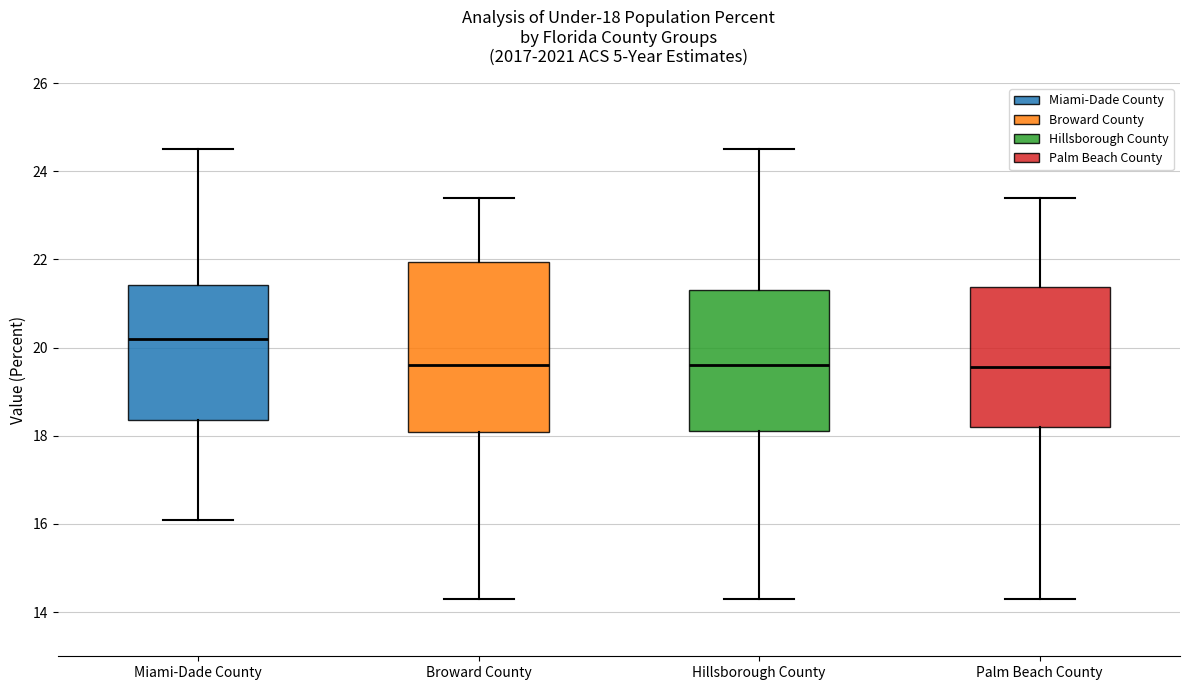

Which box has the highest median line?

Miami-Dade County